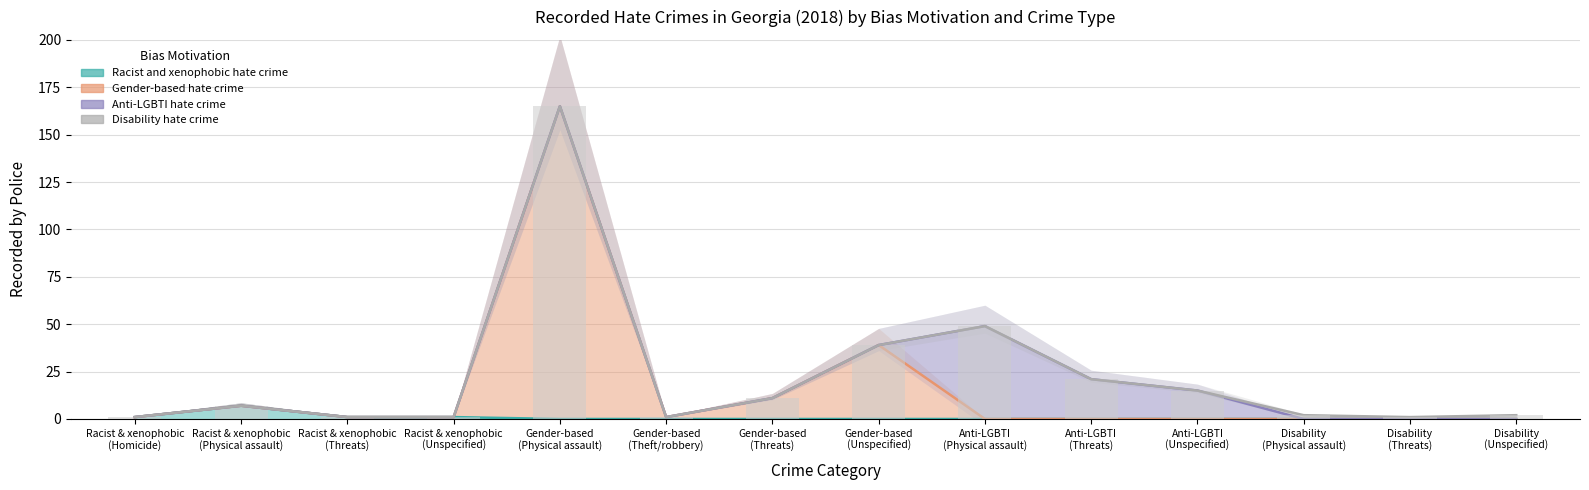

At which label does Racist and xenophobic hate crime reach its minimum?

Gender-based
(Physical assault)